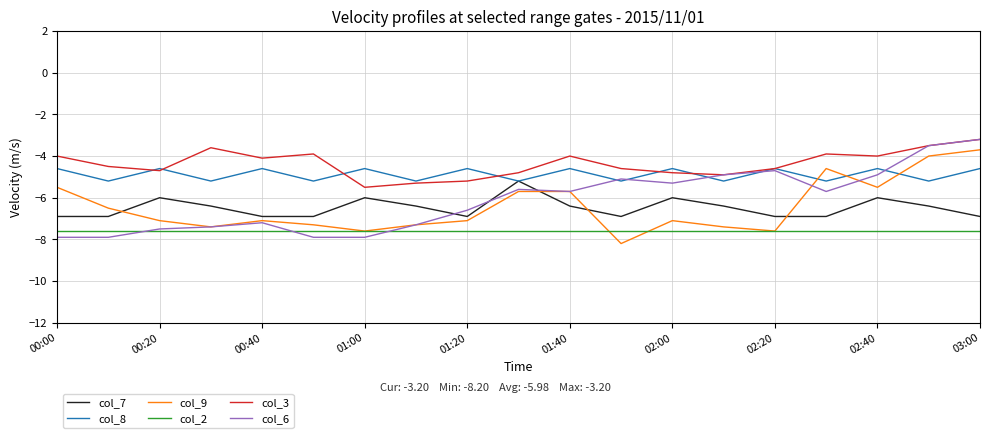

What is the highest value of the col_2 series?

-7.6